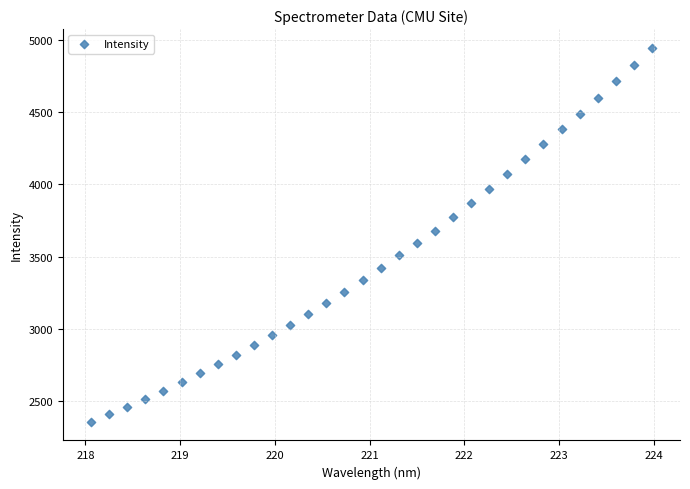

What is the range of X values (max minus min)?

5.9